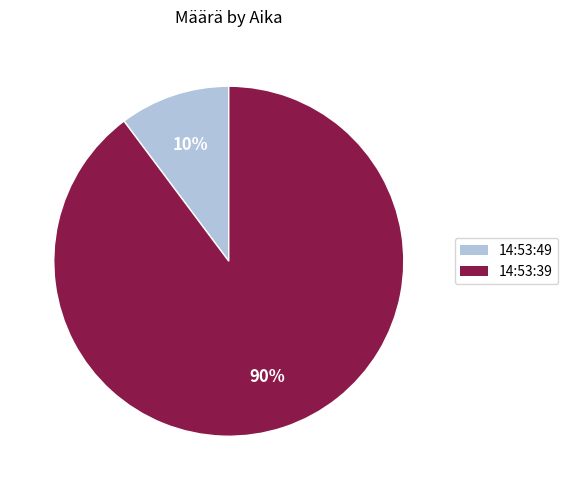

Which has a higher value, 14:53:49 or 14:53:39?

14:53:39